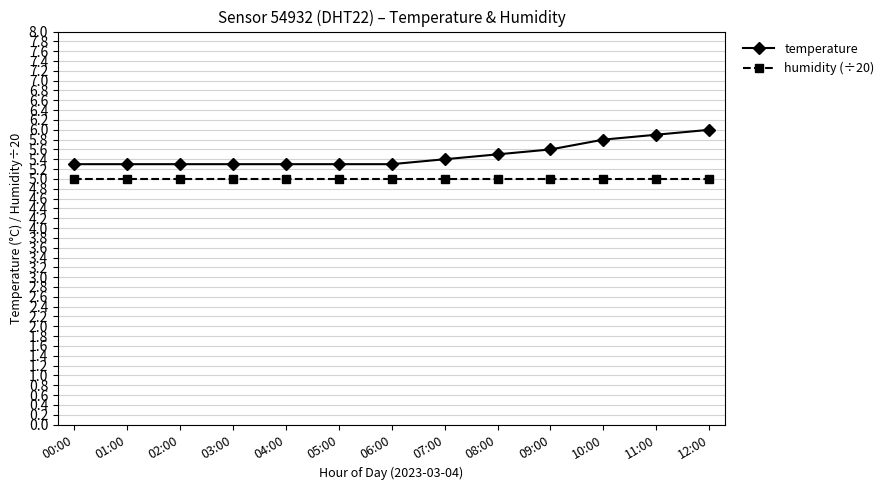

Which series has the widest spread of values?

temperature